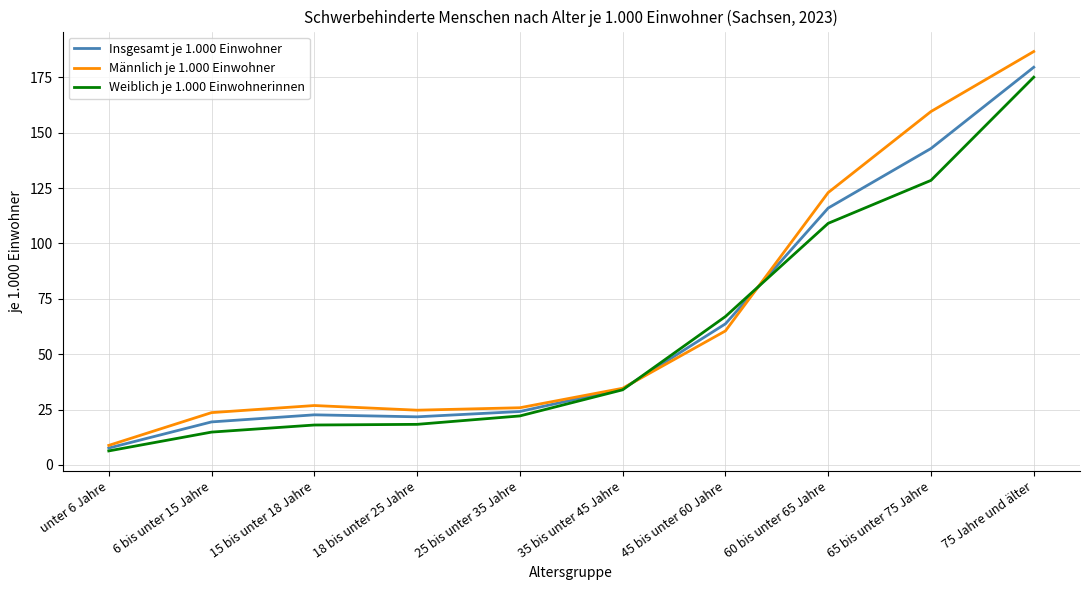

How many values in the Männlich je 1.000 Einwohner series are below 34?

5